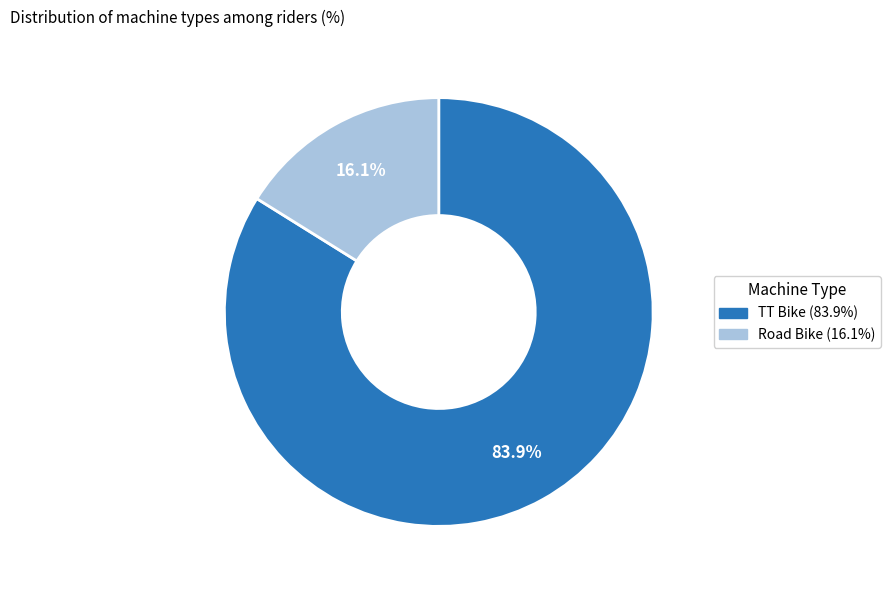

Which slice is the smallest?

Road Bike